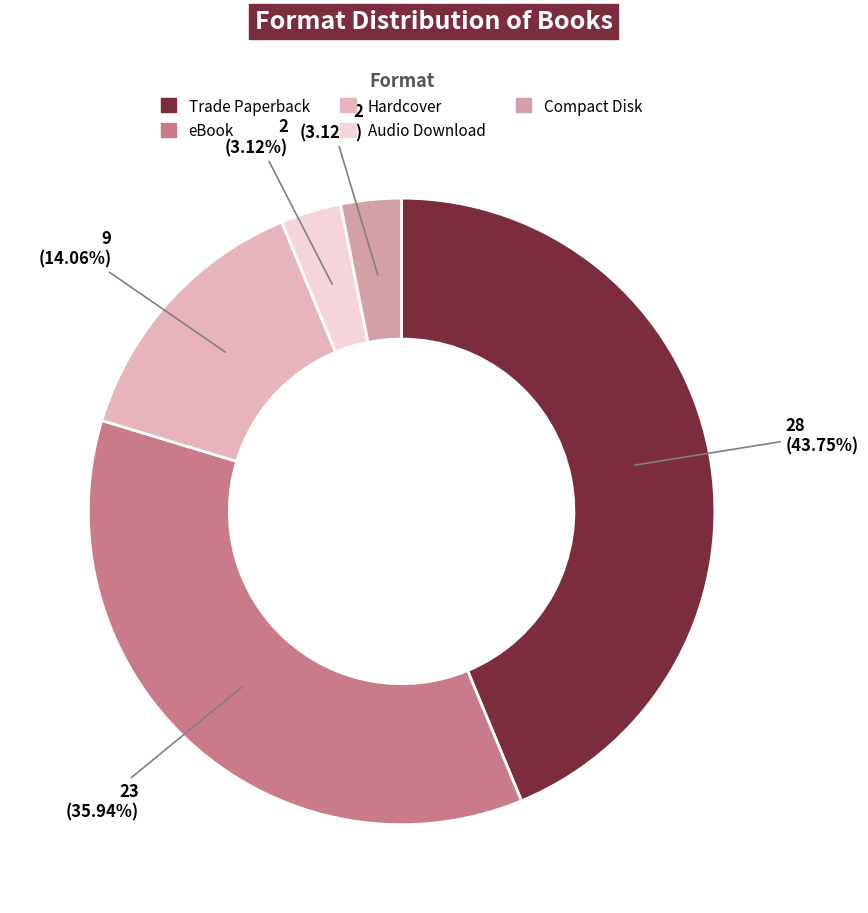

What is the smallest slice in the pie chart?

Audio Download